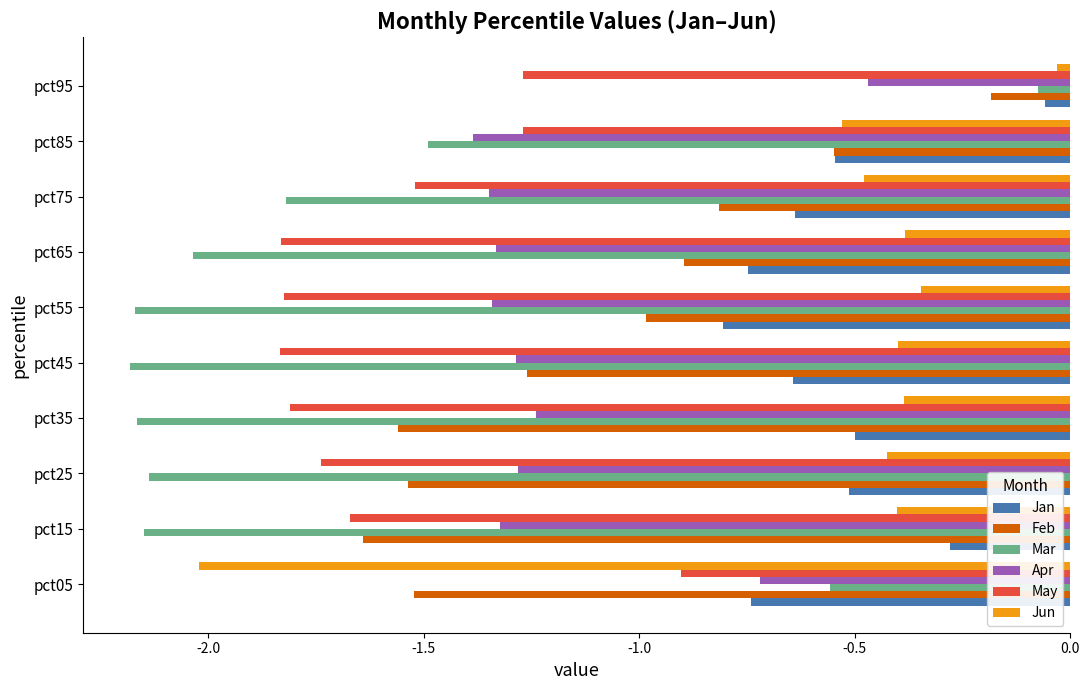

How many categories are shown in the chart?

10